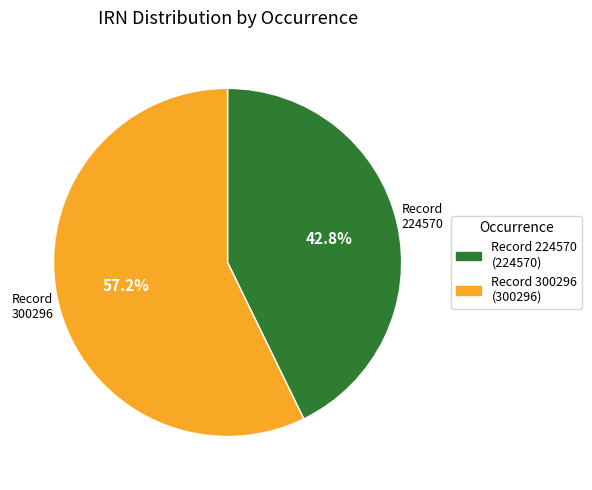

Which has a higher value, Record 224570 or Record 300296?

Record 300296